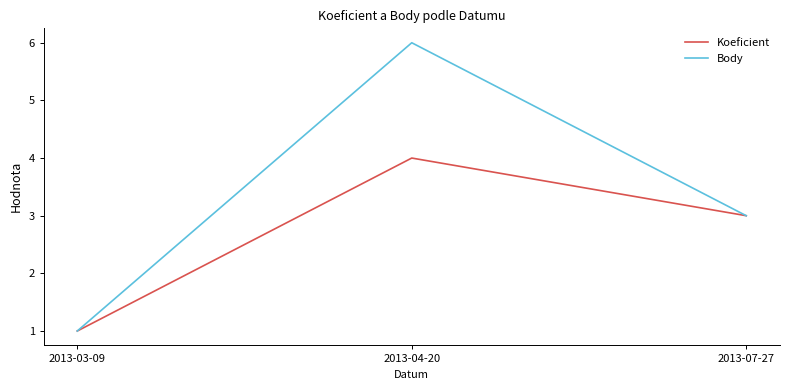

What position from the right is 2013-07-27?

1